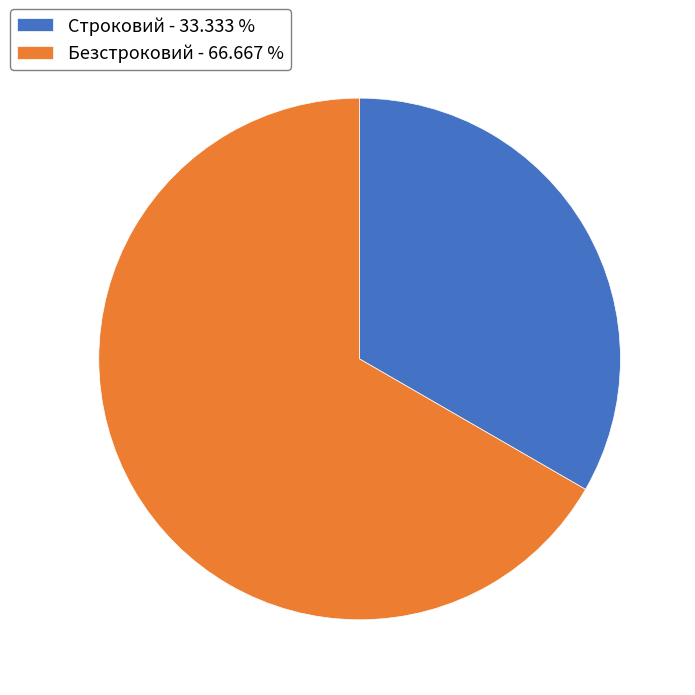

Do Строковий - 33.333 % and Безстроковий - 66.667 % together represent more than half of the pie?

Yes